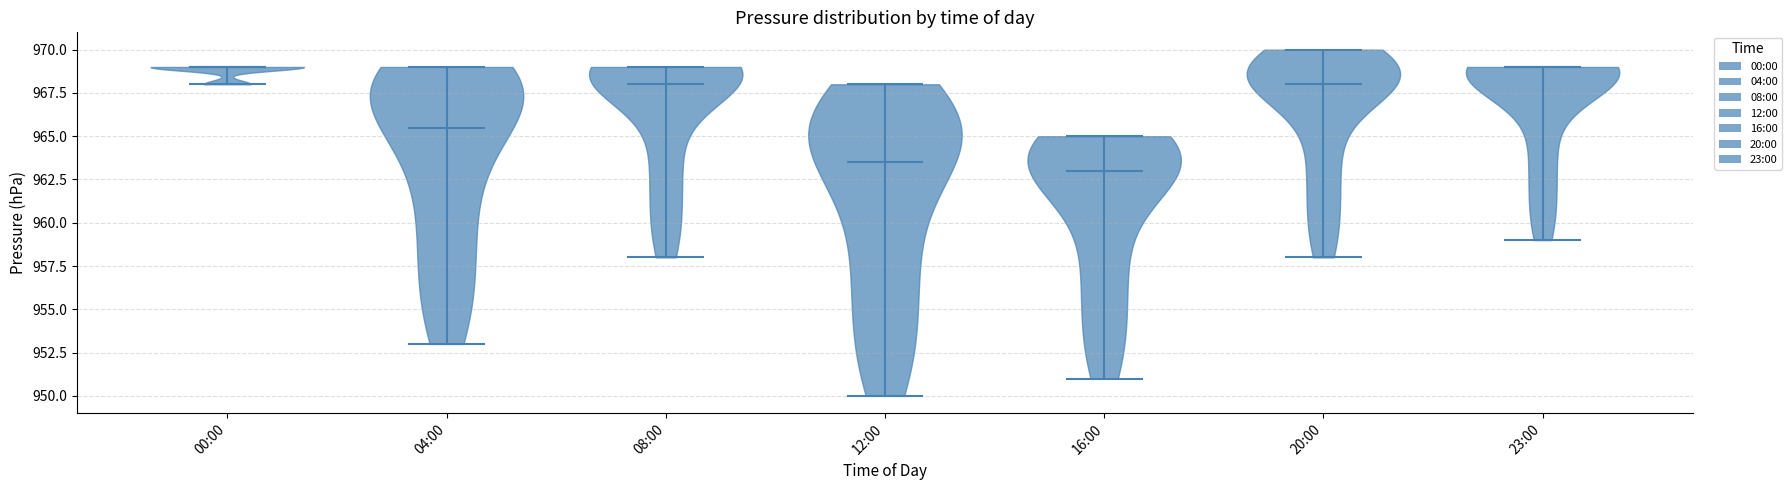

Reading left to right, read every violin against the y-axis: where its median line is, and the lowest and highest points it reaches. The values are not printed on the chart, so give them approximately, as read against the axis.

00:00: median line 969.0, lowest point 968.0, highest point 969.0
04:00: median line 965.5, lowest point 953.0, highest point 969.0
08:00: median line 968.0, lowest point 958.0, highest point 969.0
12:00: median line 963.5, lowest point 950.0, highest point 968.0
16:00: median line 963.0, lowest point 951.0, highest point 965.0
20:00: median line 968.0, lowest point 958.0, highest point 970.0
23:00: median line 969.0, lowest point 959.0, highest point 969.0